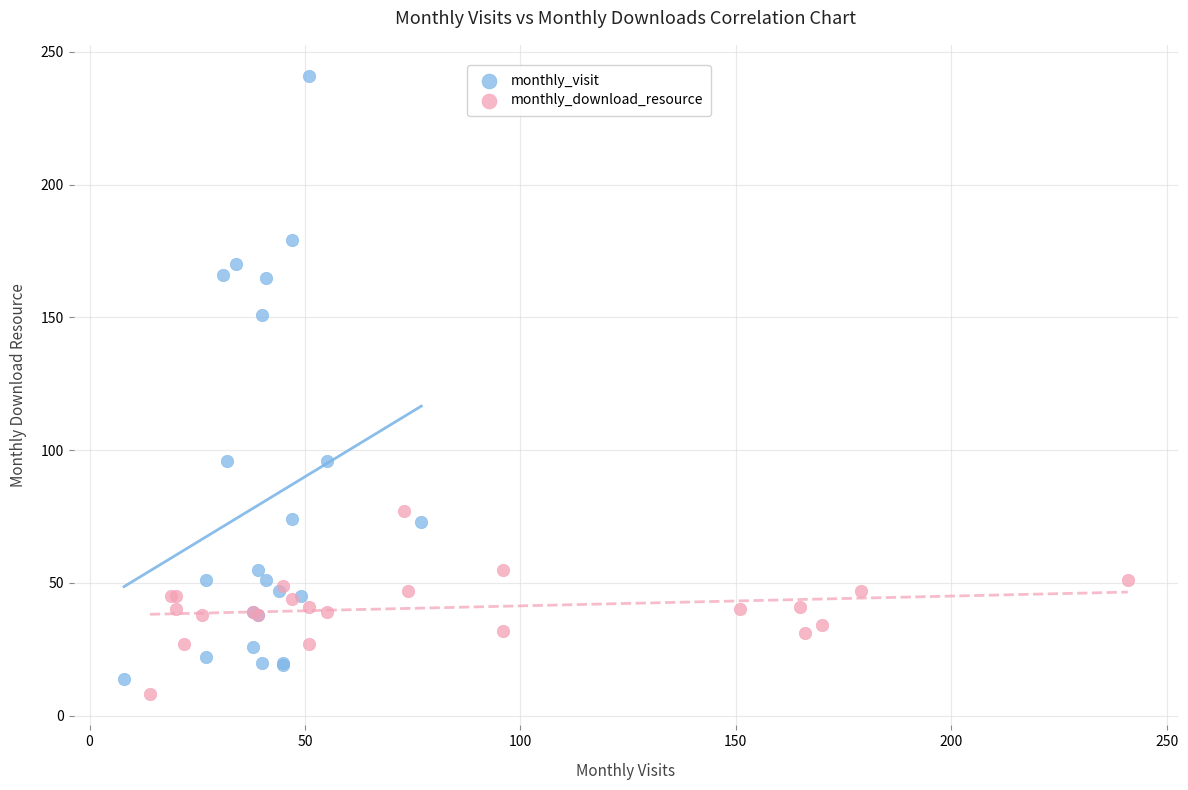

What are all the series names shown in the legend?

monthly_visit, monthly_download_resource